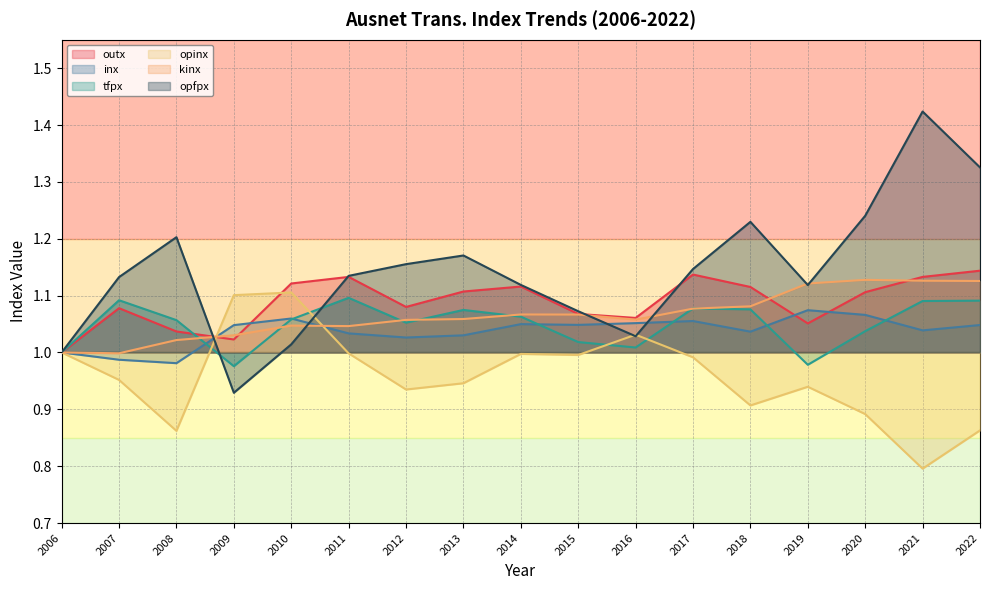

True or false: tfpx has a value of 0.3 at 2016.

False